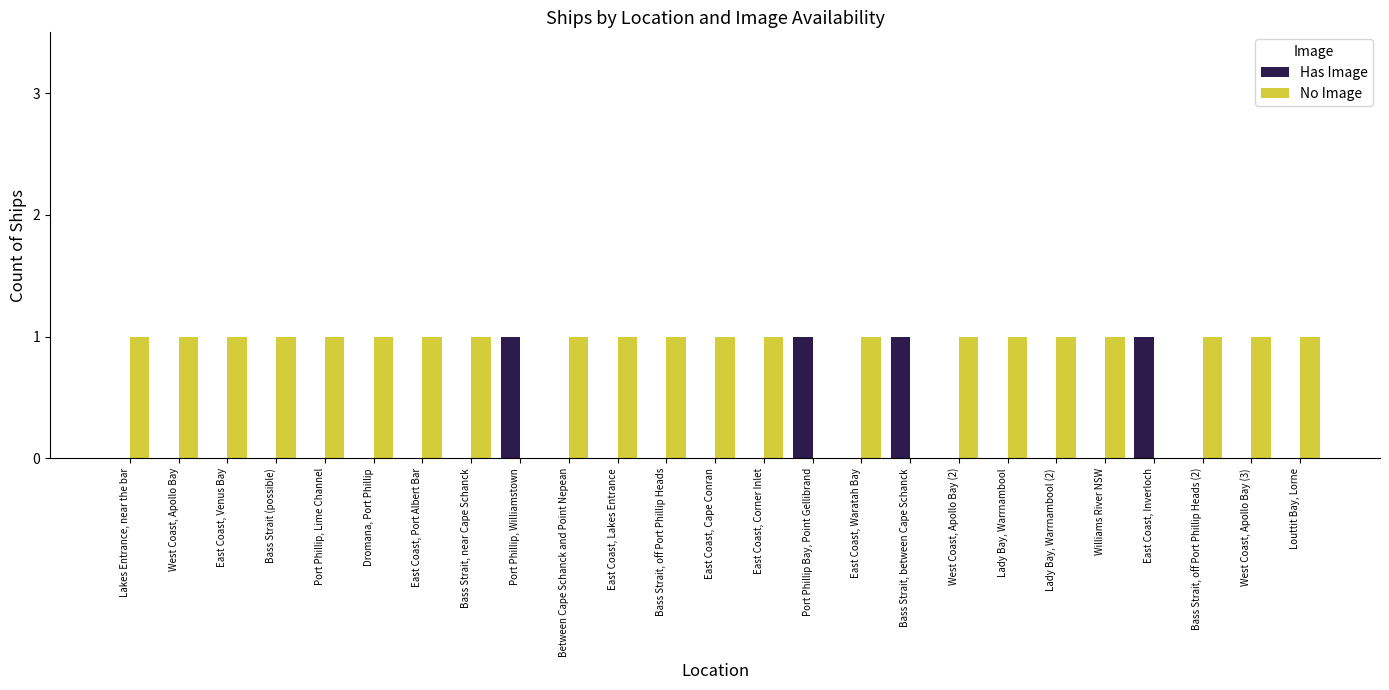

What is the total value across all series at Bass Strait, off Port Phillip Heads?

1